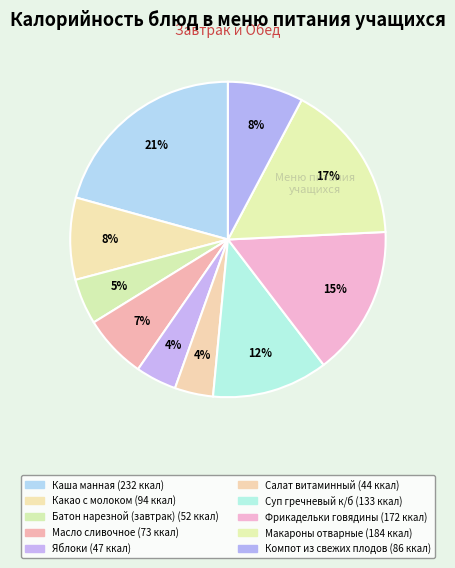

How many segments does this pie chart have?

10